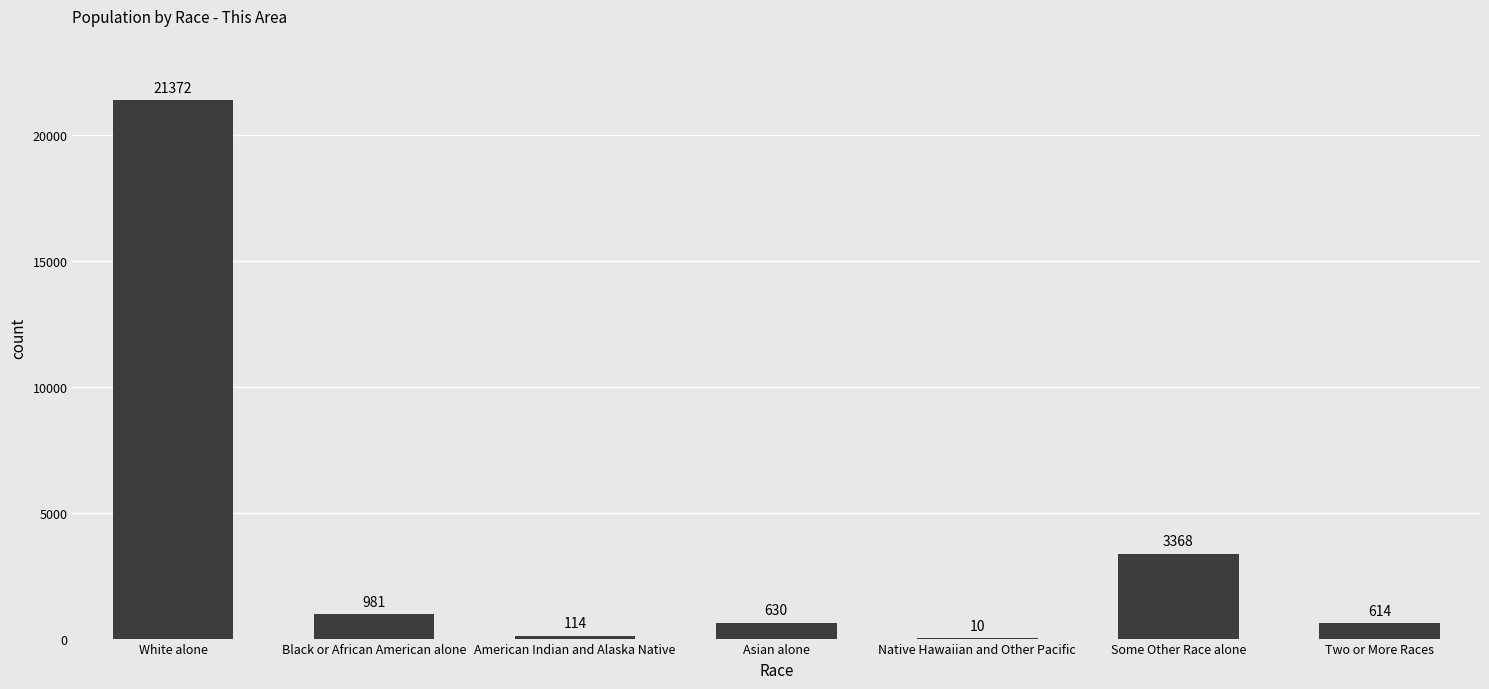

What is the sum of the values at Asian alone and Native Hawaiian and Other Pacific?

640